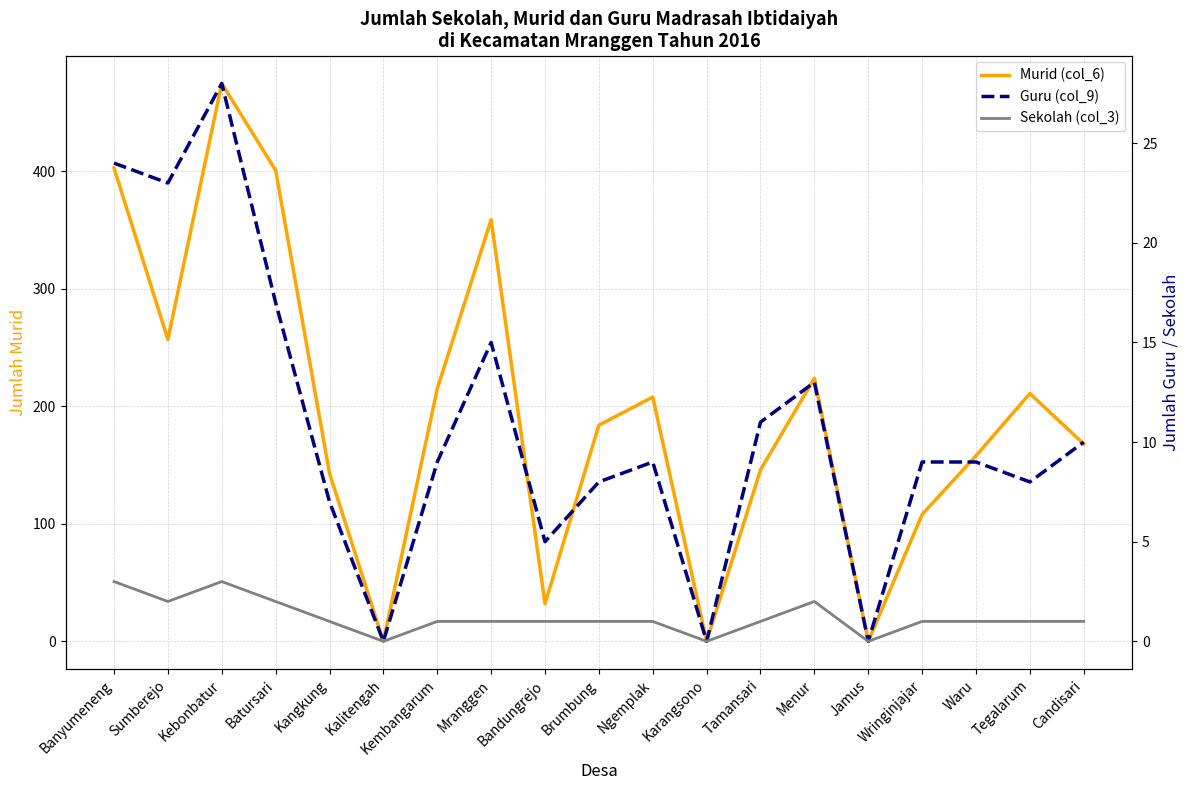

List the labels in order of Sekolah (col_3) value, smallest first.

Kalitengah, Karangsono, Jamus, Kangkung, Kembangarum, Mranggen, Bandungrejo, Brumbung, Ngemplak, Tamansari, Wringinjajar, Waru, Tegalarum, Candisari, Sumberejo, Batursari, Menur, Banyumeneng, Kebonbatur